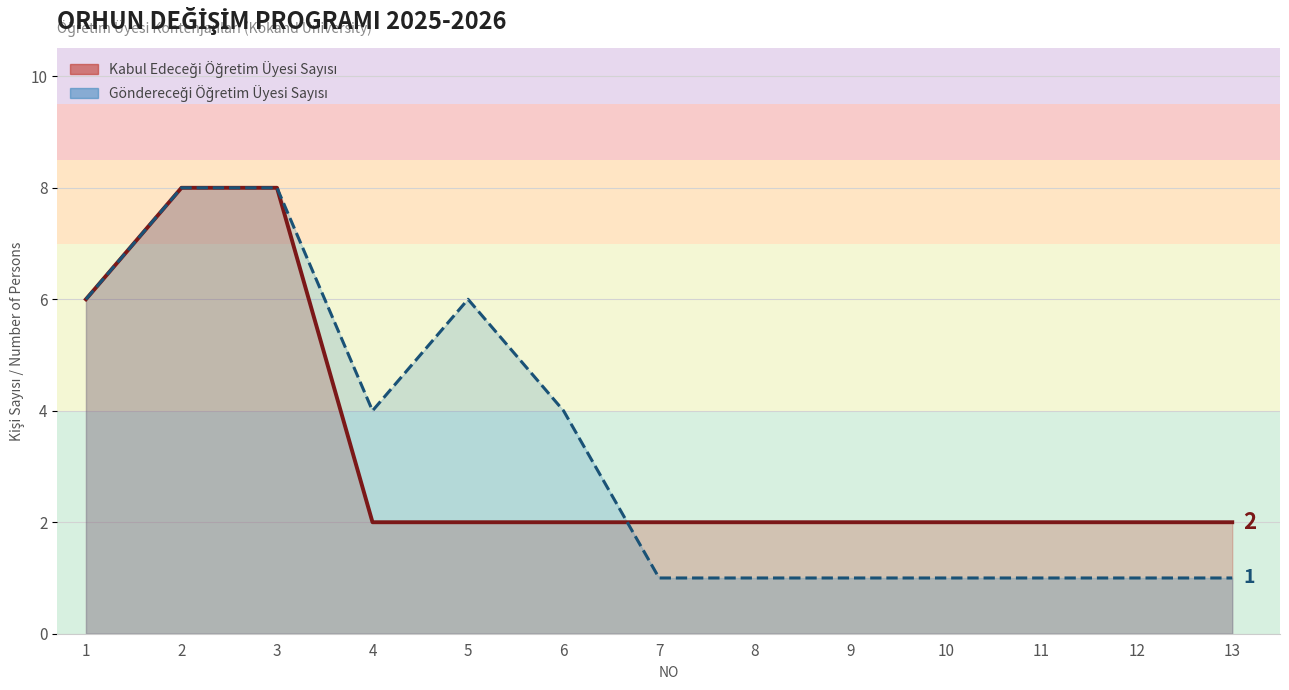

The Kabul Edeceği Öğretim Üyesi Sayısı series shows 3 at 10. True or false?

False